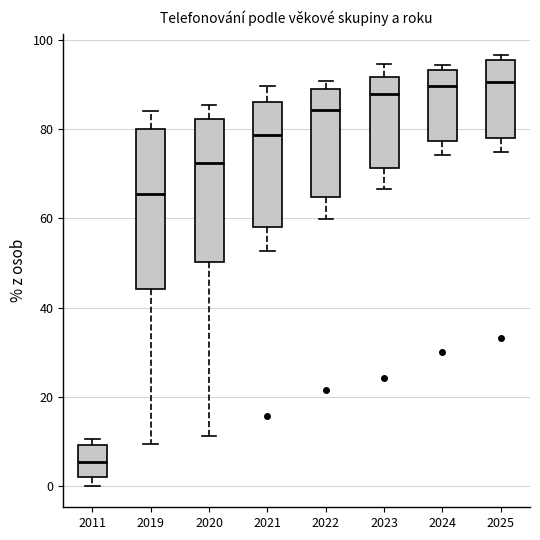

Reading left to right, transcribe this box plot: for each box, give where its median line is, the range the box spans, and where its two whiskers end, as read against the y-axis. The values are not printed on the chart, so give them approximately, as read against the axis.

2011: median 6, box 2 to 10, whiskers 0 to 10 (just above the box's upper edge)
2019: median 66, box 44 to 80, whiskers 10 to 84
2020: median 72, box 50 to 82, whiskers 12 to 86
2021: median 78, box 58 to 86, whiskers 52 to 90
2022: median 84, box 64 to 88, whiskers 60 to 90
2023: median 88, box 72 to 92, whiskers 66 to 94
2024: median 90, box 78 to 94, whiskers 74 to 94 (just above the box's upper edge)
2025: median 90, box 78 to 96, whiskers 74 to 96 (just above the box's upper edge)